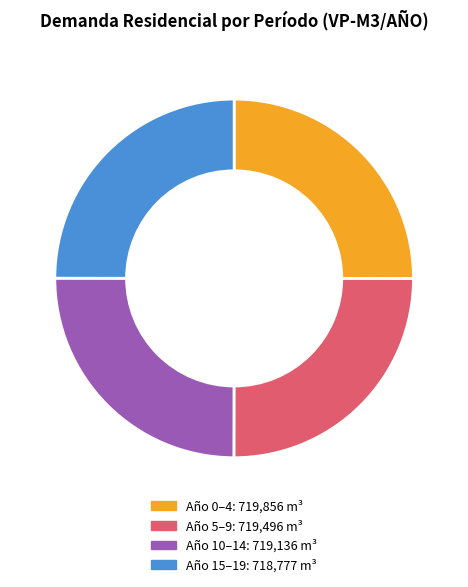

Is there a majority slice in this chart?

No